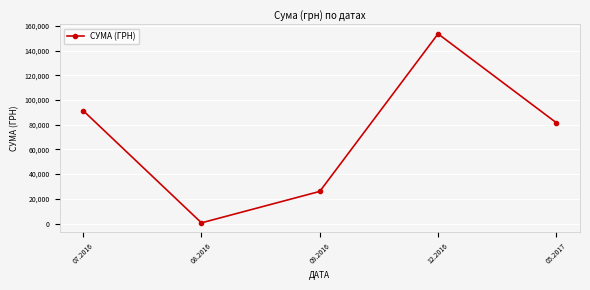

How many data points does each series have?

5